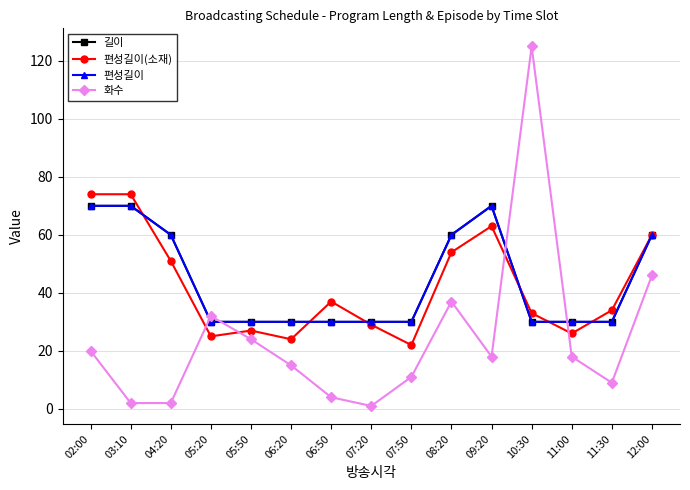

What is the label of the 5th point from the left?

05:50